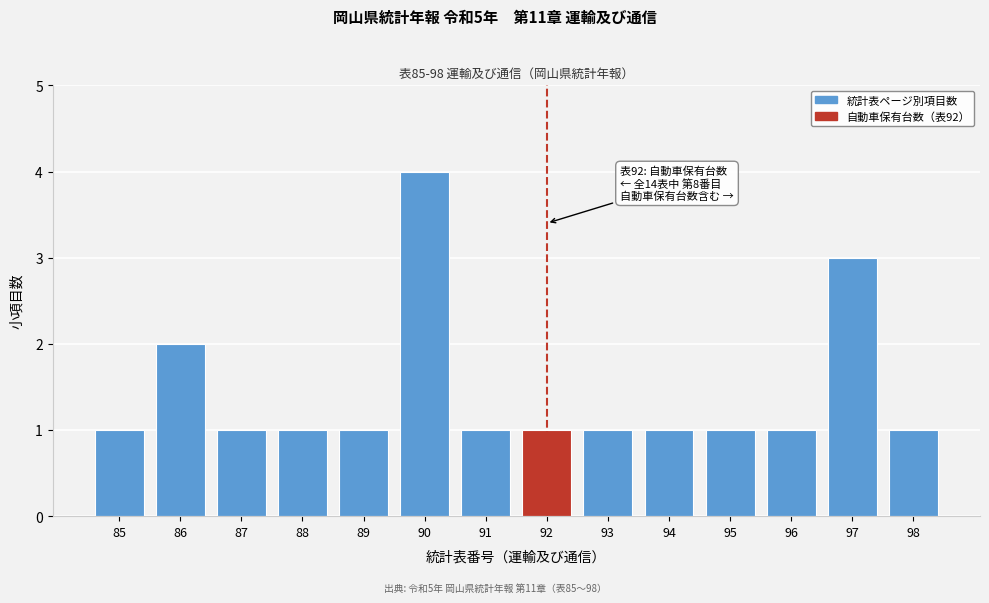

Reading left to right, transcribe all the data shown in this chart.

1	2	1	1	1	4	1	1	1	1	1	1	3	1